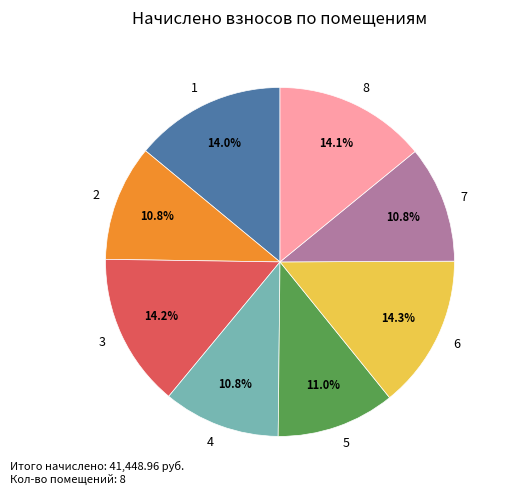

To the nearest percent, what portion does 4 represent?

11%